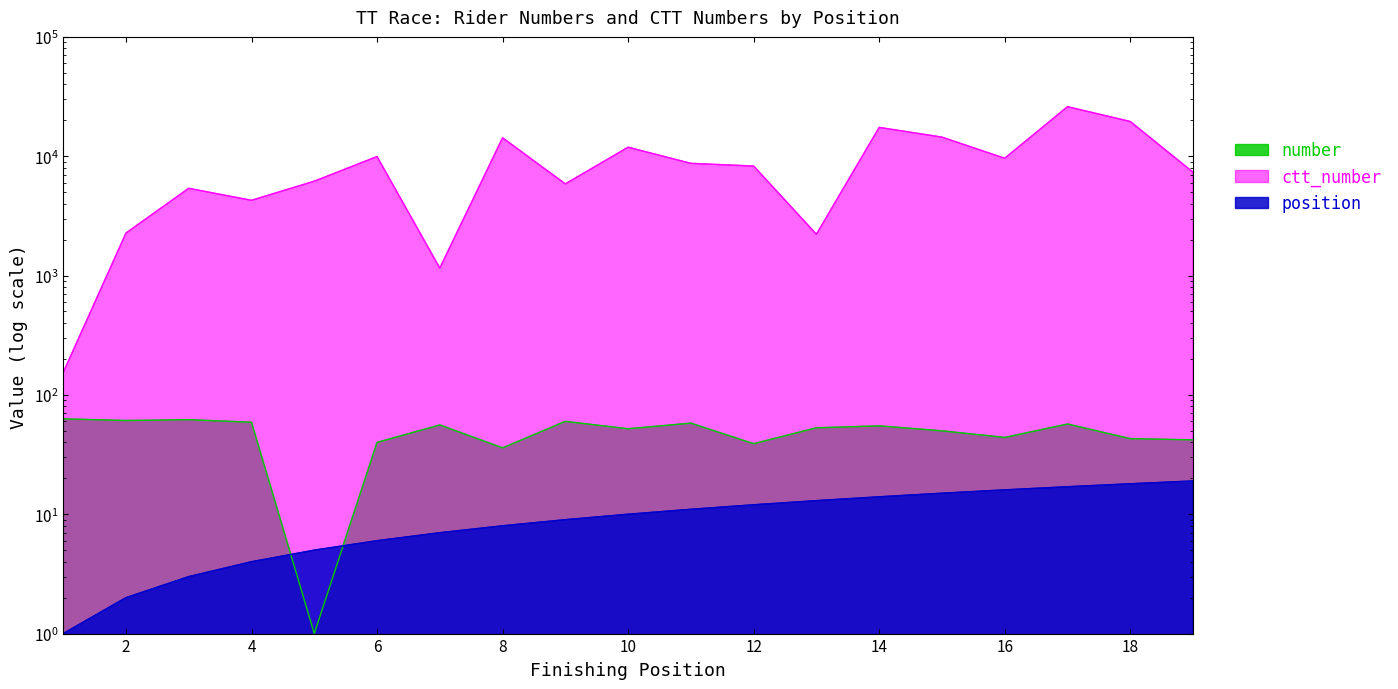

How many times do number and position cross each other?

2